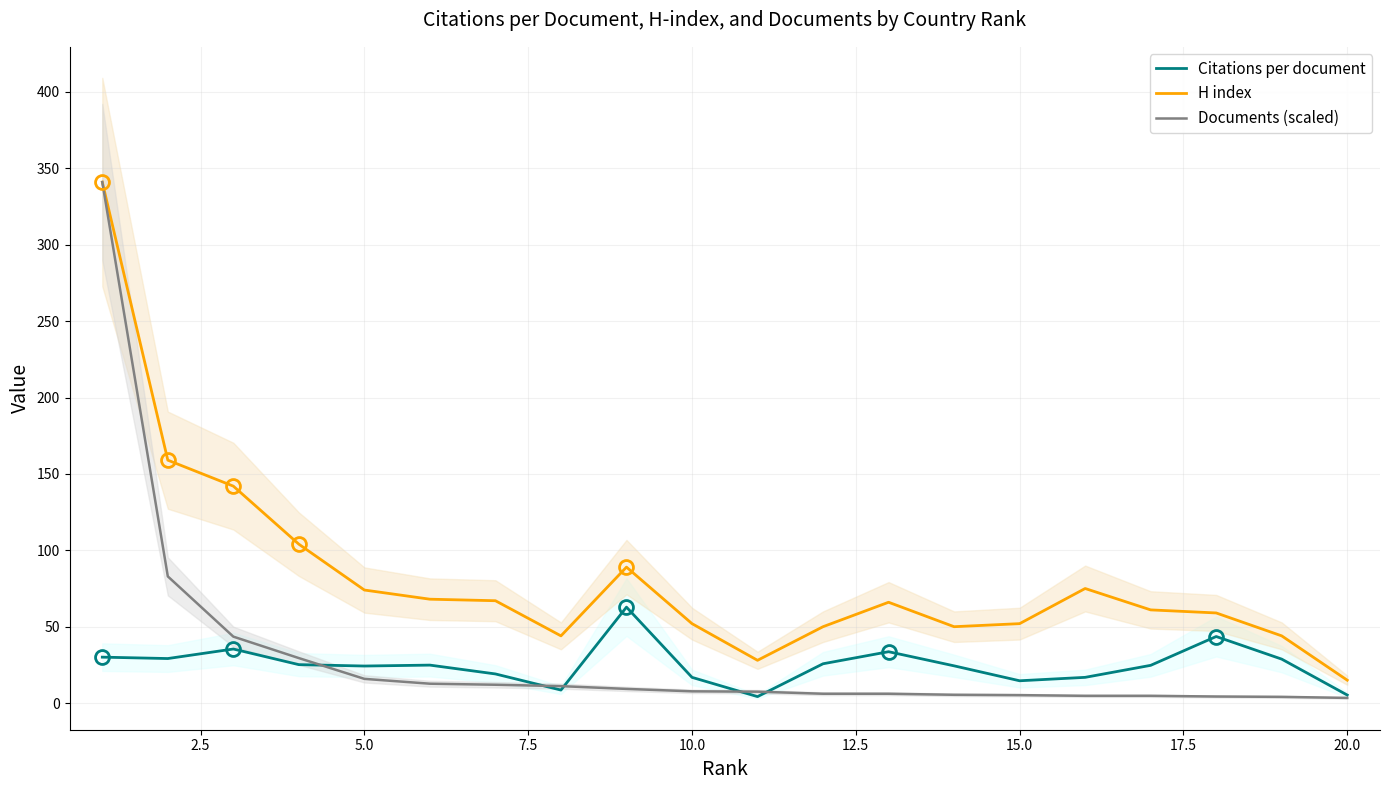

What is the maximum value shown in the chart?

341.0